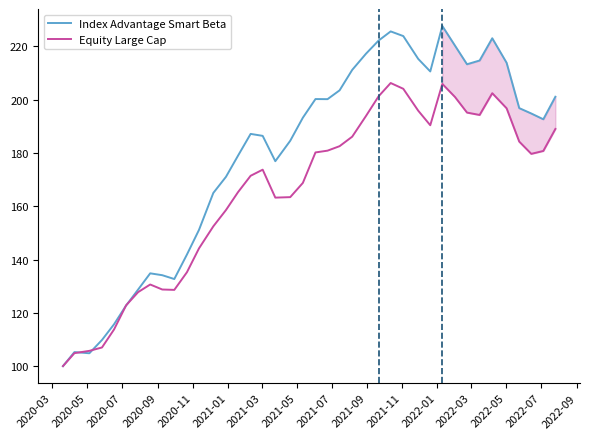

What is the minimum value shown in the chart?

100.0